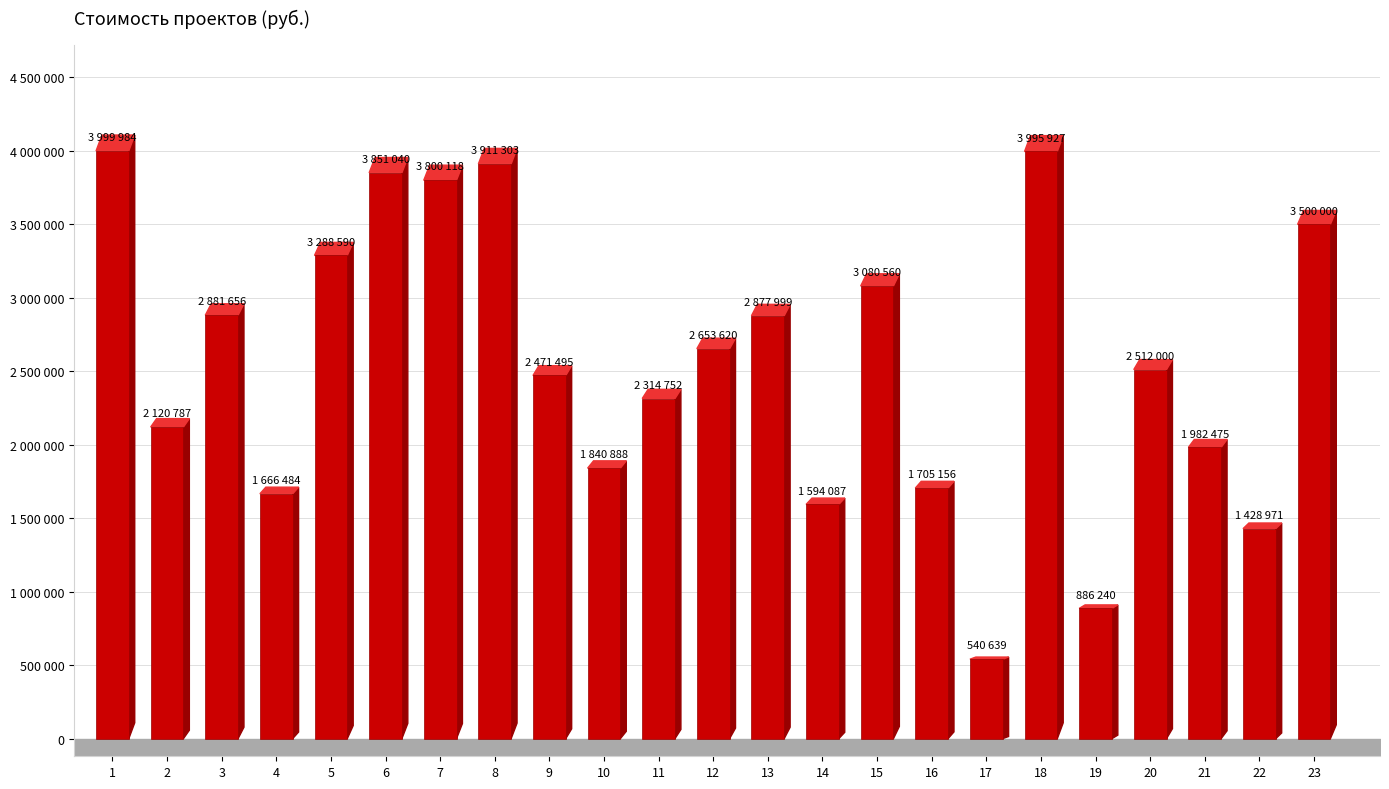

What is the difference between the values at 16 and 23?

1794844.2